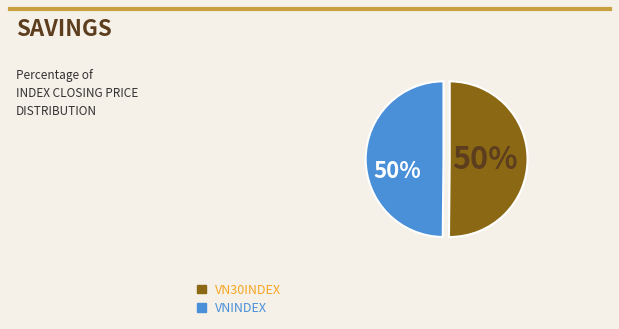

To the nearest percent, what is the average slice percentage?

50%